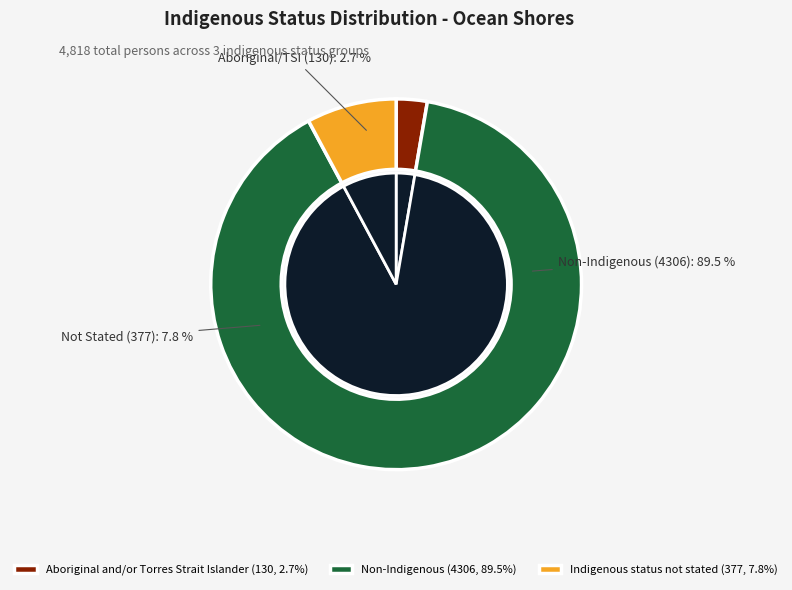

Which category has the biggest portion of the pie?

Non-Indigenous